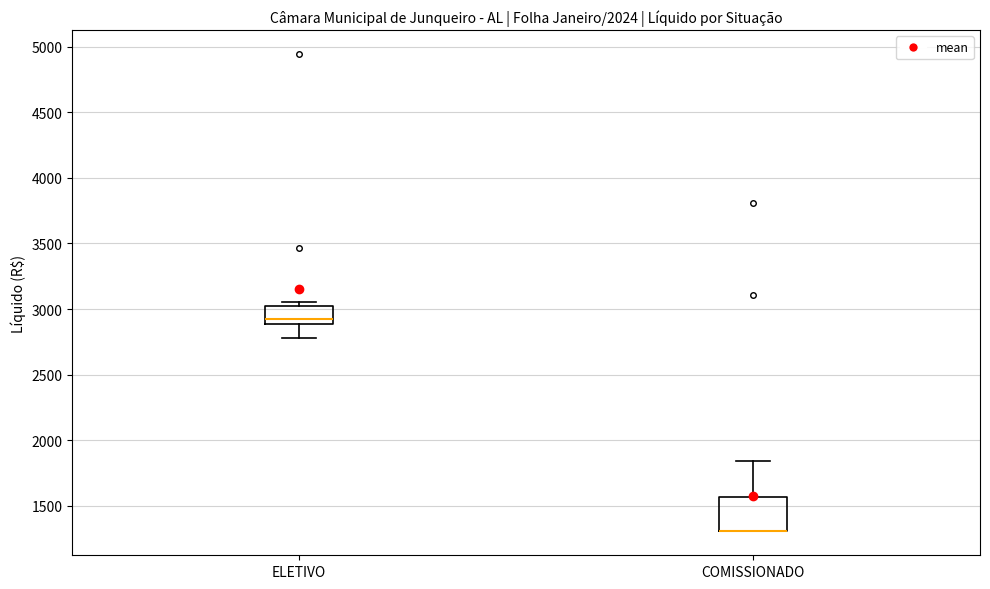

Reading left to right, read every box against the y-axis: the position of its median line, the range the box covers, and the ends of its whiskers. The values are not printed on the chart, so give them approximately, as read against the axis.

ELETIVO: median 2950, box 2900 to 3000, whiskers 2800 to 3050
COMISSIONADO: median 1300 (drawn on the box's lower edge), box 1300 to 1550, whiskers 1300 to 1850